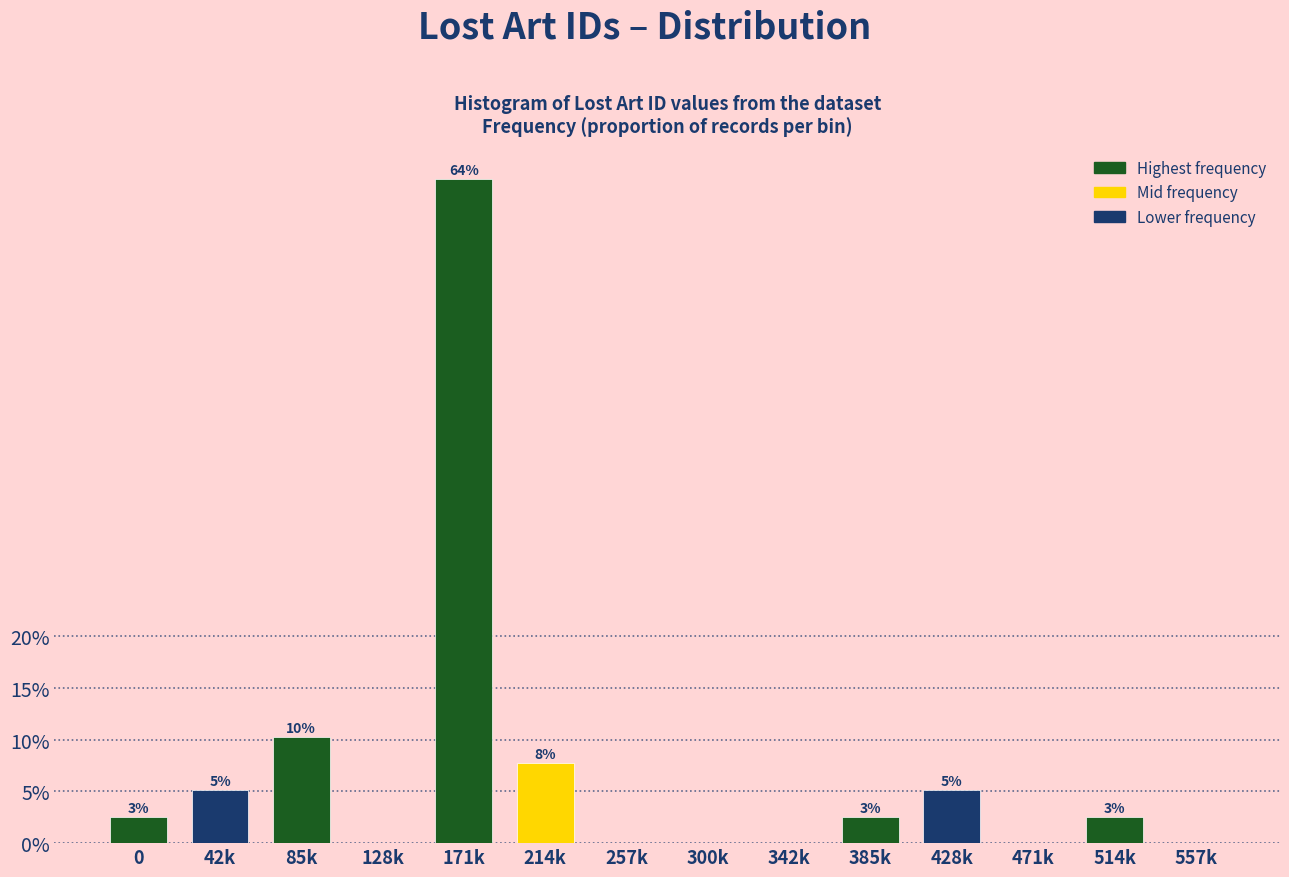

Are the bars horizontal?

No